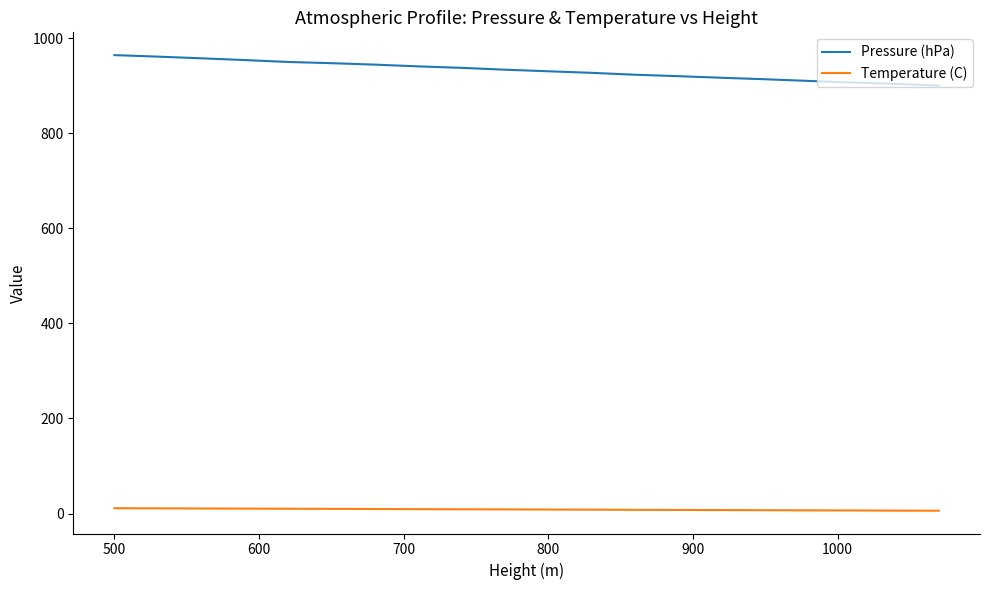

Which series has the widest spread of values?

Pressure (hPa)